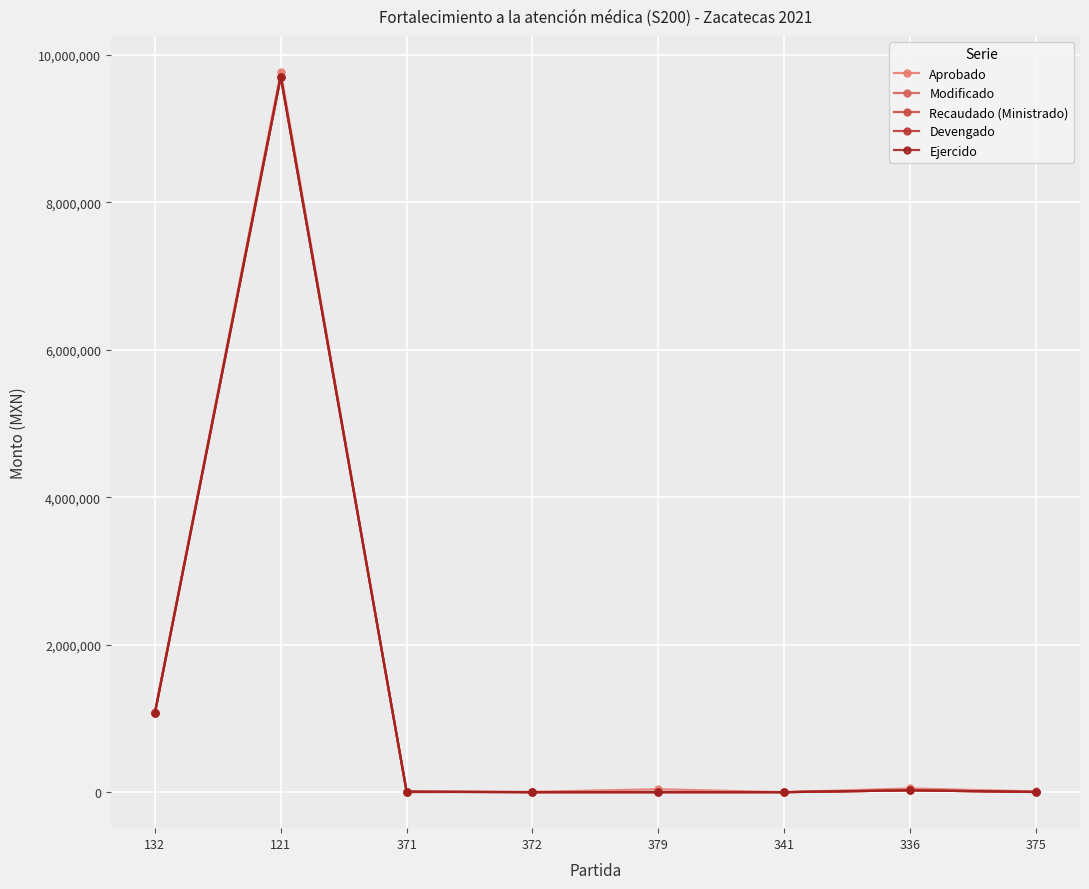

What is the spread (max minus min) of values at 121?

61113.2